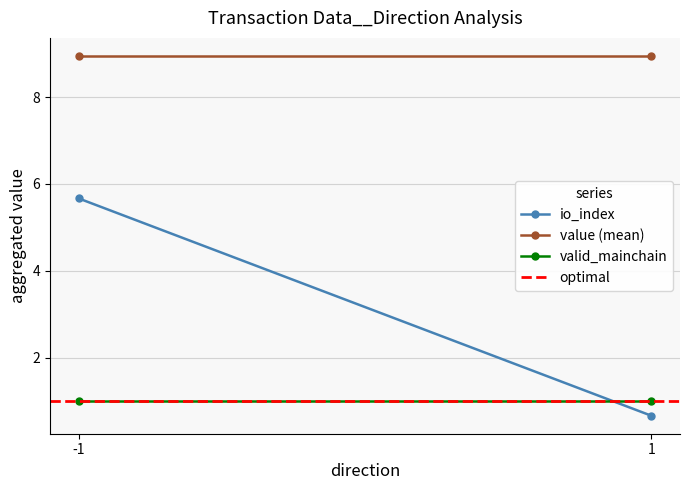

The value of valid_mainchain at -1 is 1.0. True or false?

True